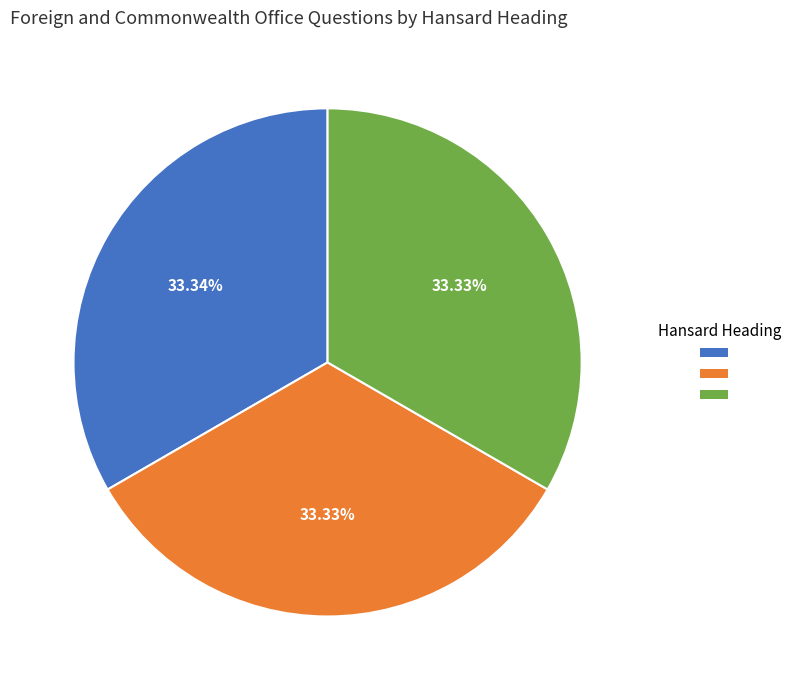

Does any single category account for the majority?

No